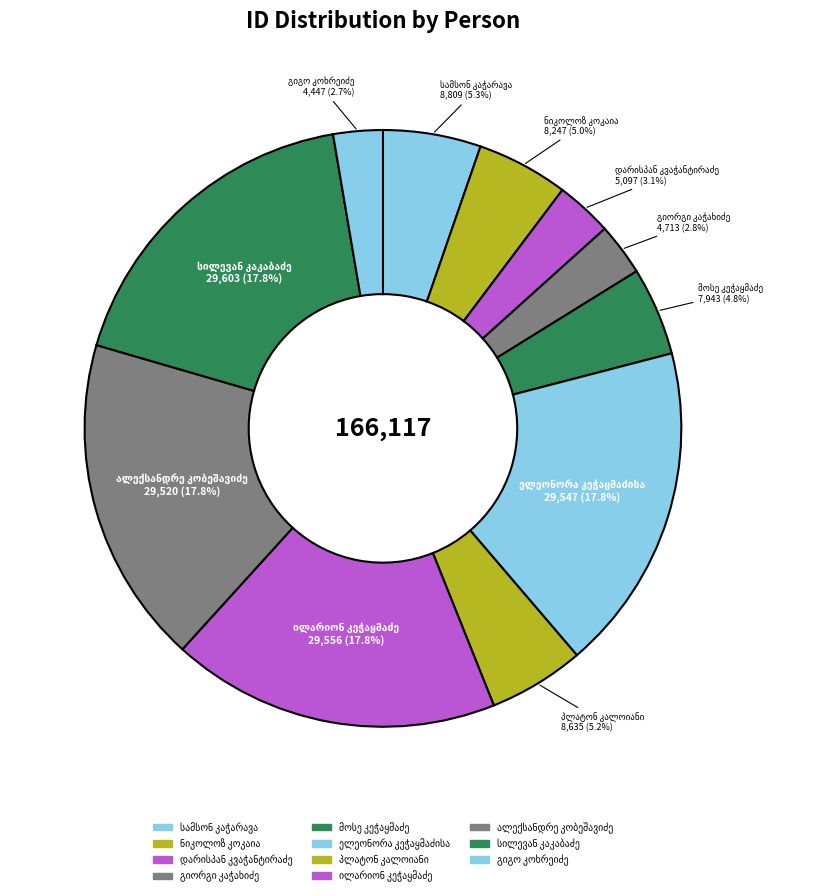

To the nearest percent, what is the combined percentage of პლატონ კალოიანი and სილევან კაკაბაძე?

23%